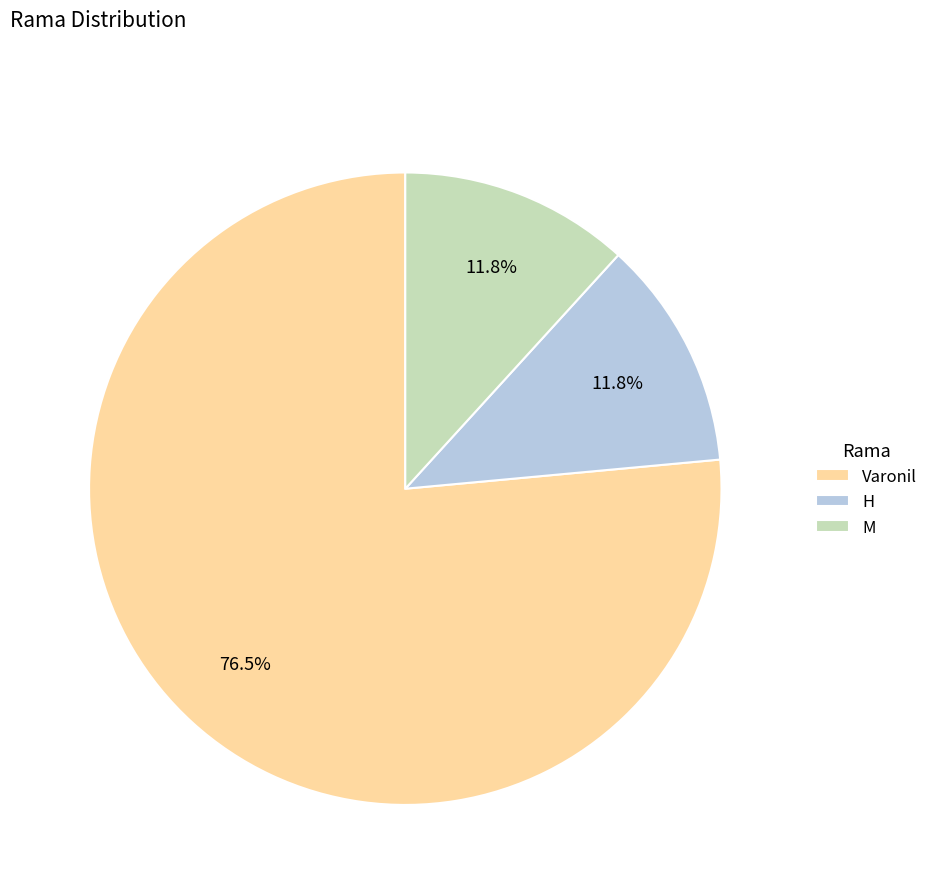

Which category has the biggest portion of the pie?

Varonil